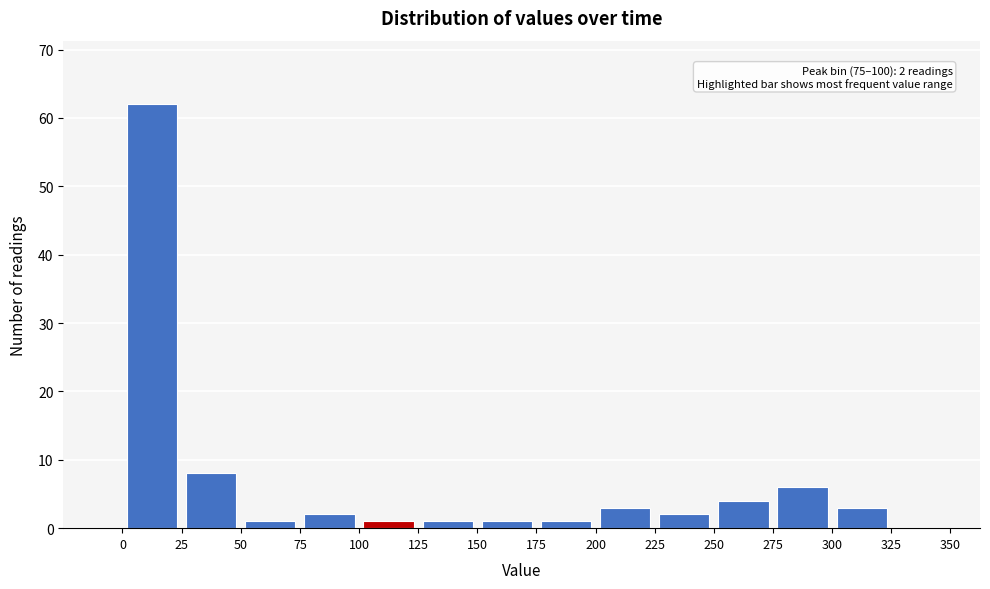

Over which range of the x-axis is the bar tallest?

0 to 25